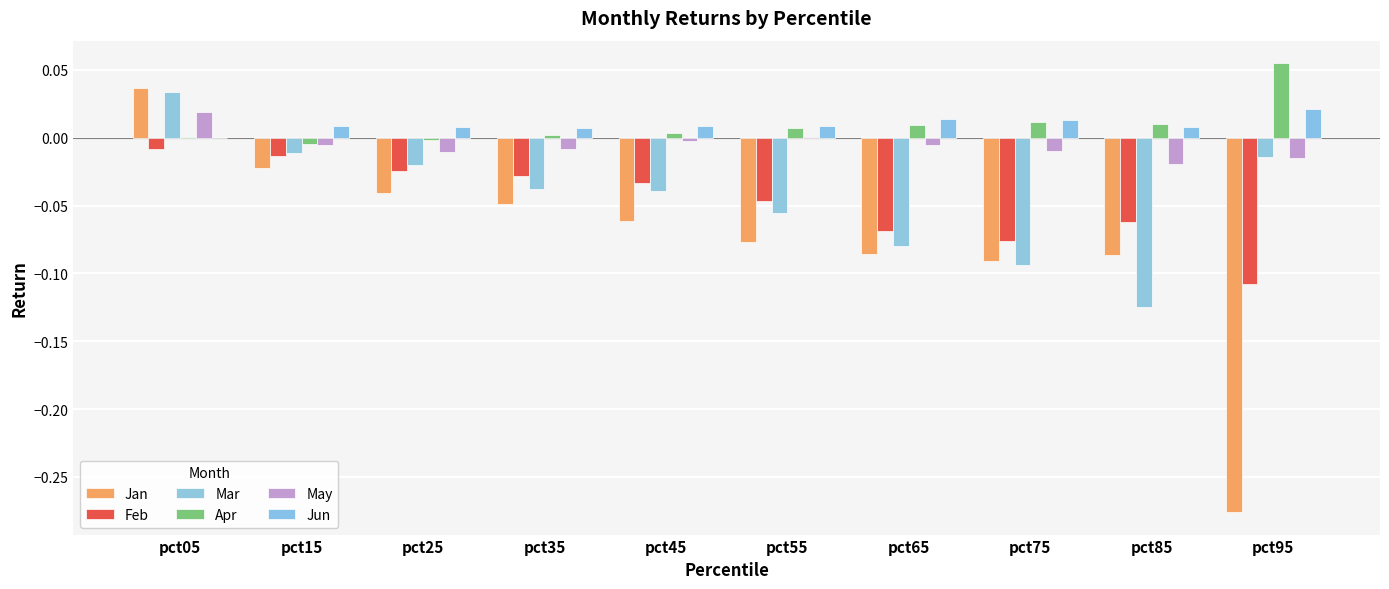

At which category does the chart reach its peak across all series?

pct95